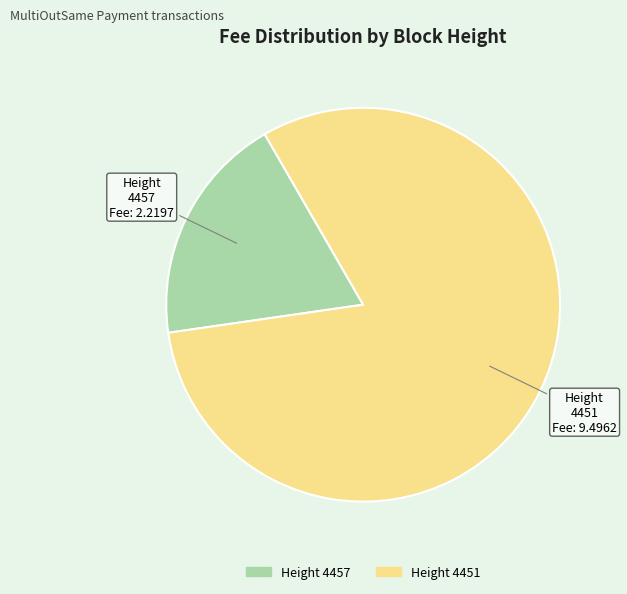

Is the sum of Height 4457 and Height 4451 greater than half?

Yes